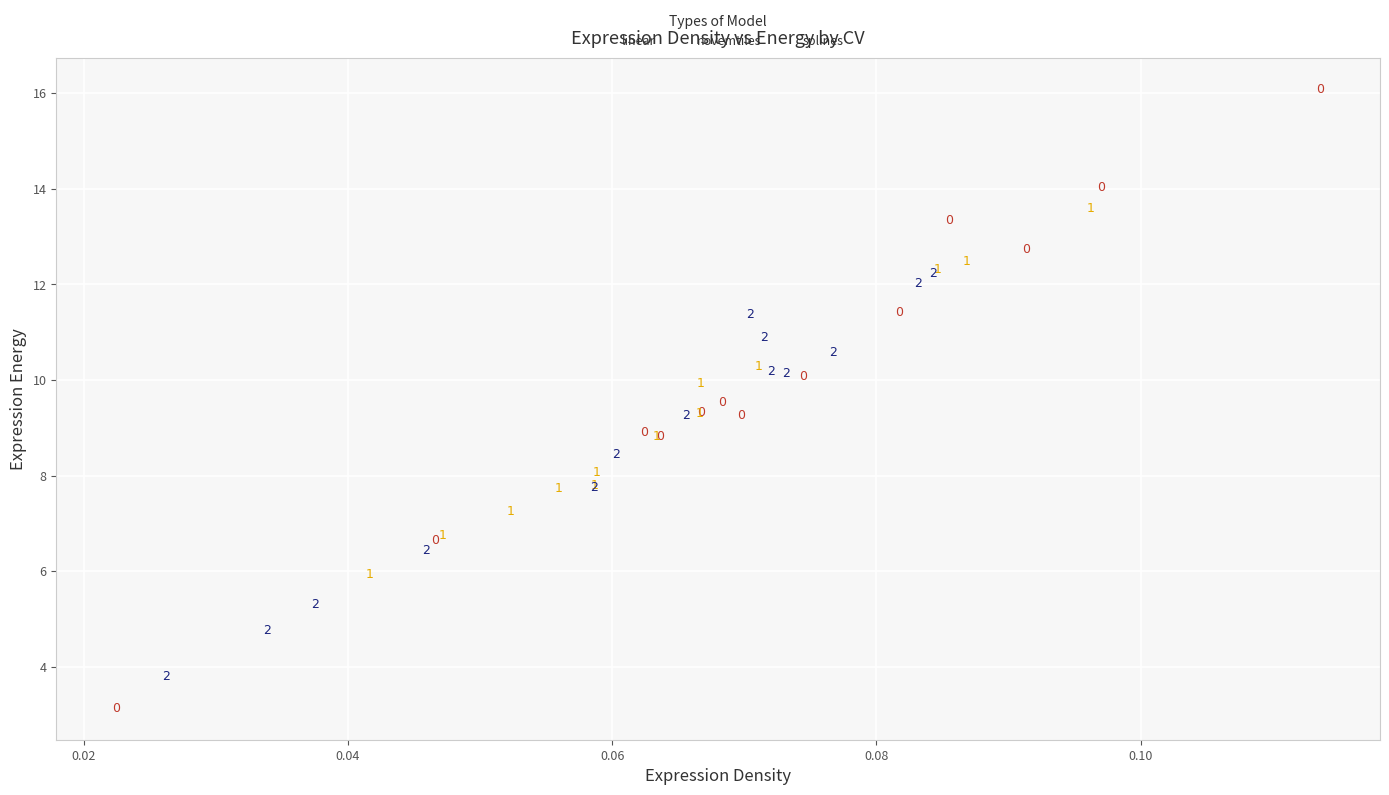

What are all the series names shown in the legend?

linear, novemtiles, splines